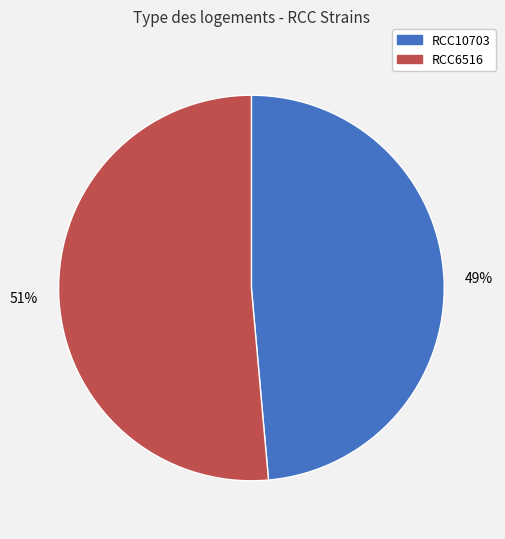

To the nearest percent, what is the average slice percentage?

50%